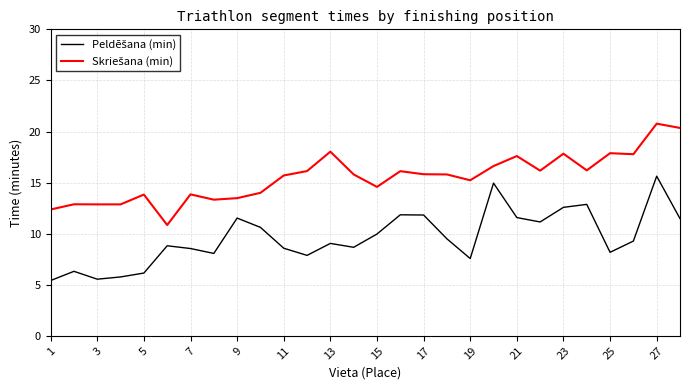

What is the greatest value displayed?

20.8